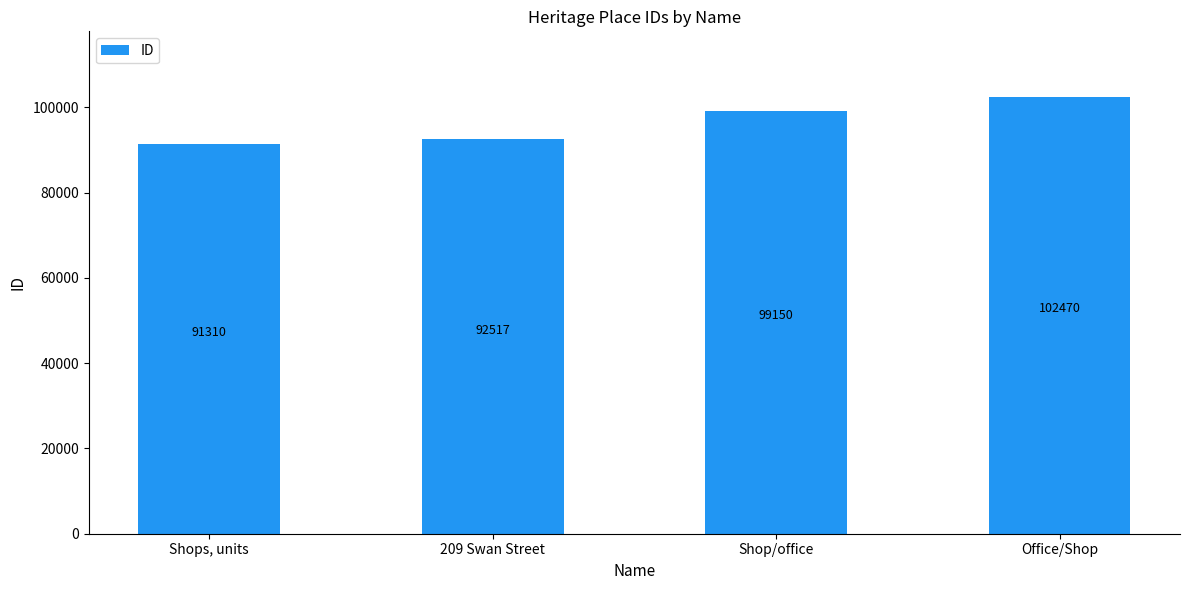

Count the number of data series in this chart.

1